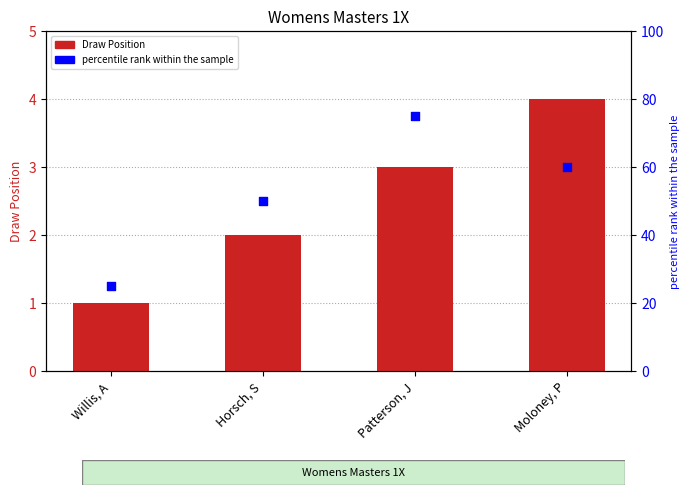

Is the value of Draw Position at Horsch, S greater than the value of percentile rank within the sample at Patterson, J?

No